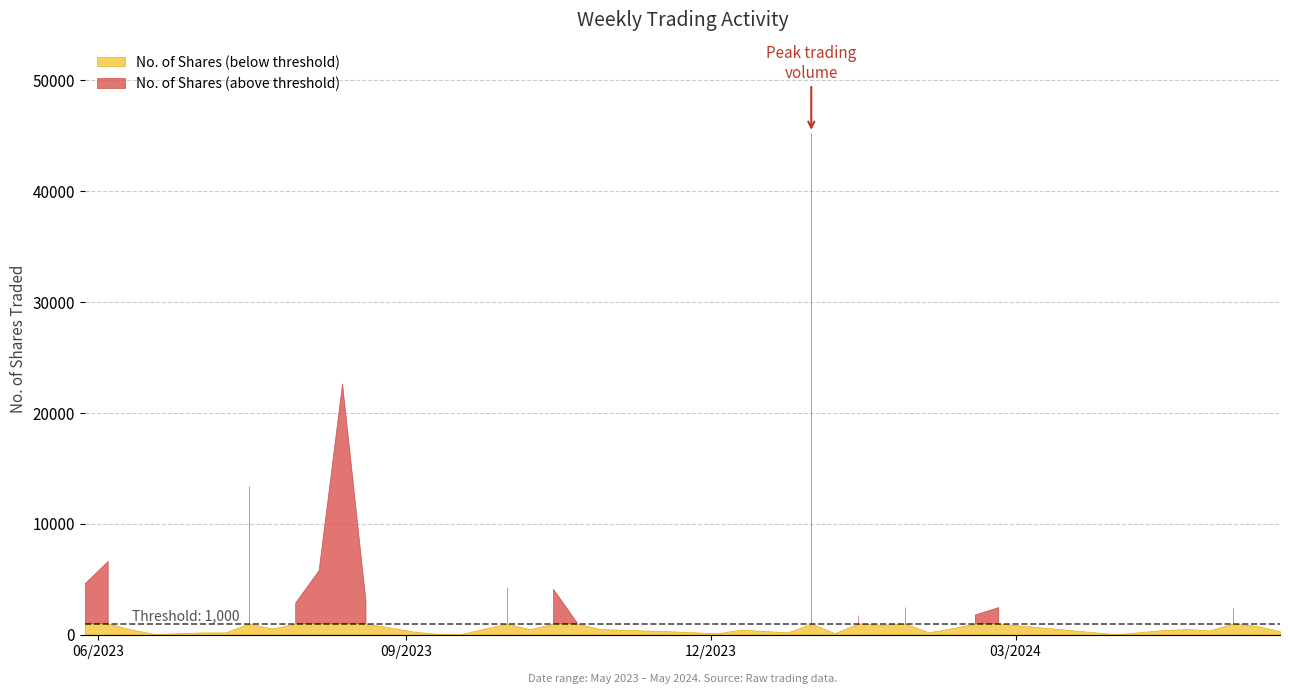

What is the average value of the No. of Shares series?

3315